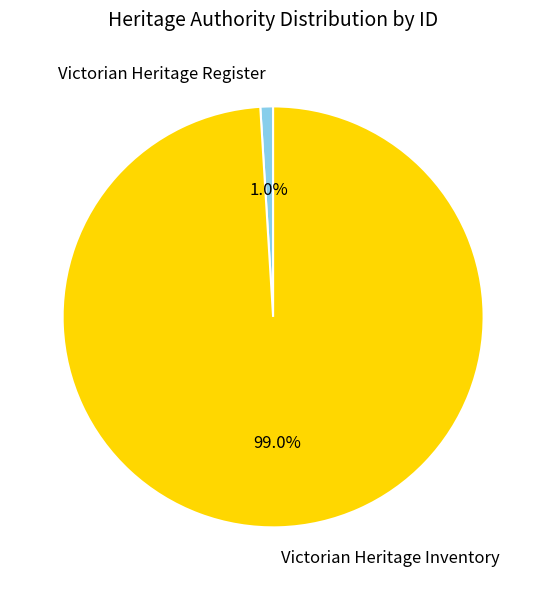

Which category has the smallest portion of the pie?

Victorian Heritage Register